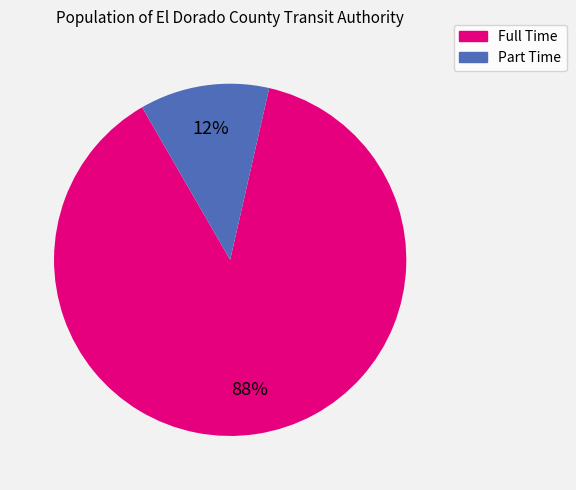

Is there a majority slice in this chart?

Yes